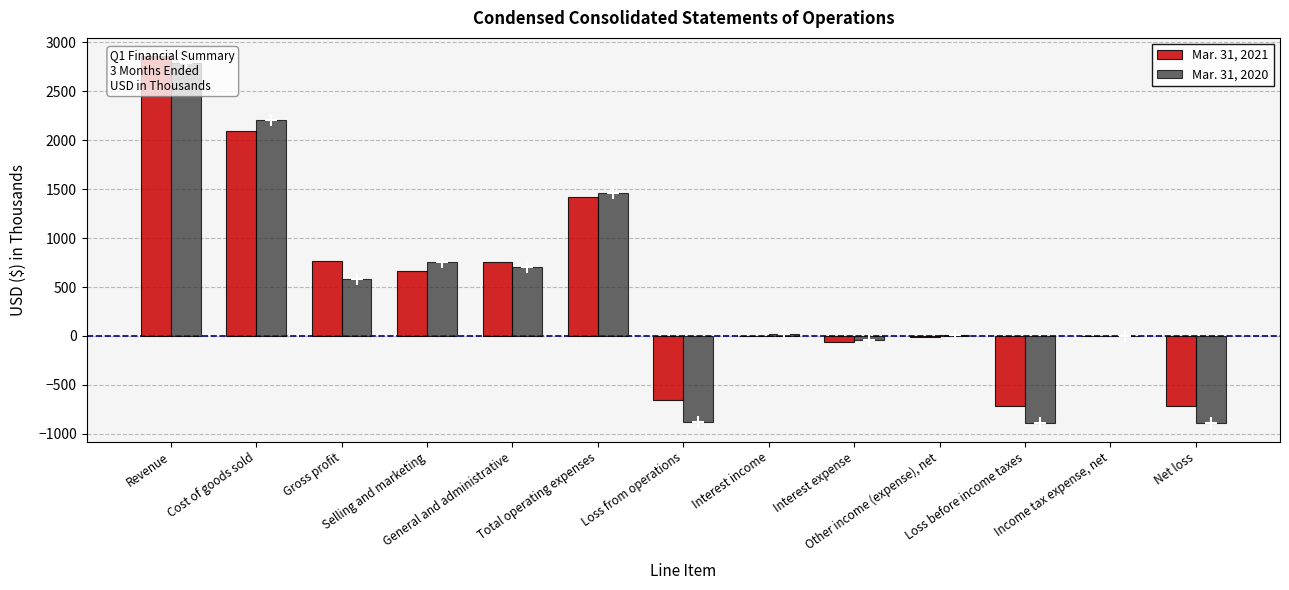

How many series are shown in this chart?

2